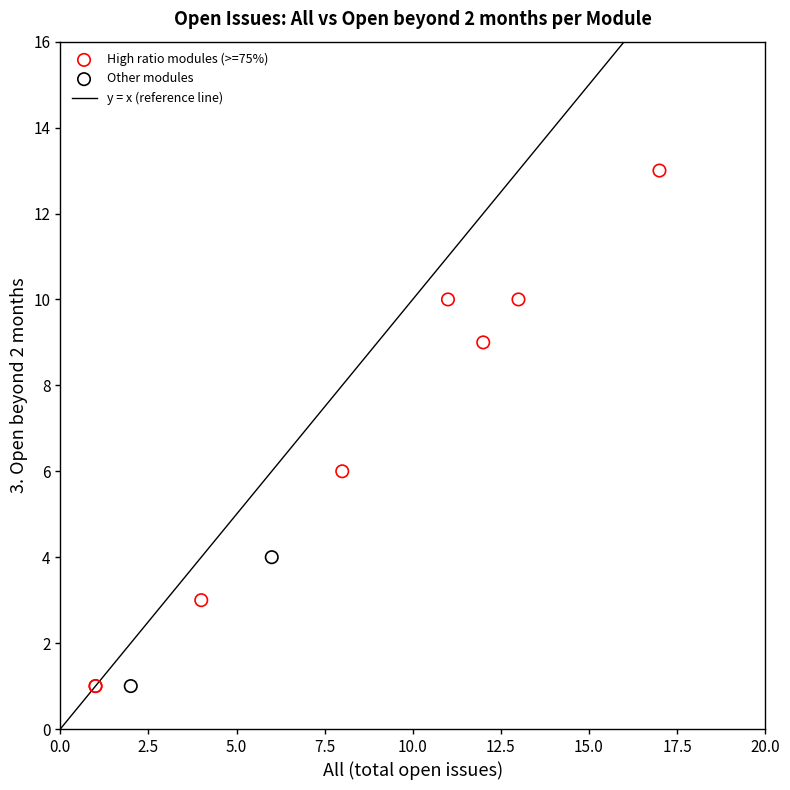

Which series reaches the maximum Y coordinate?

High ratio modules (>=75%)